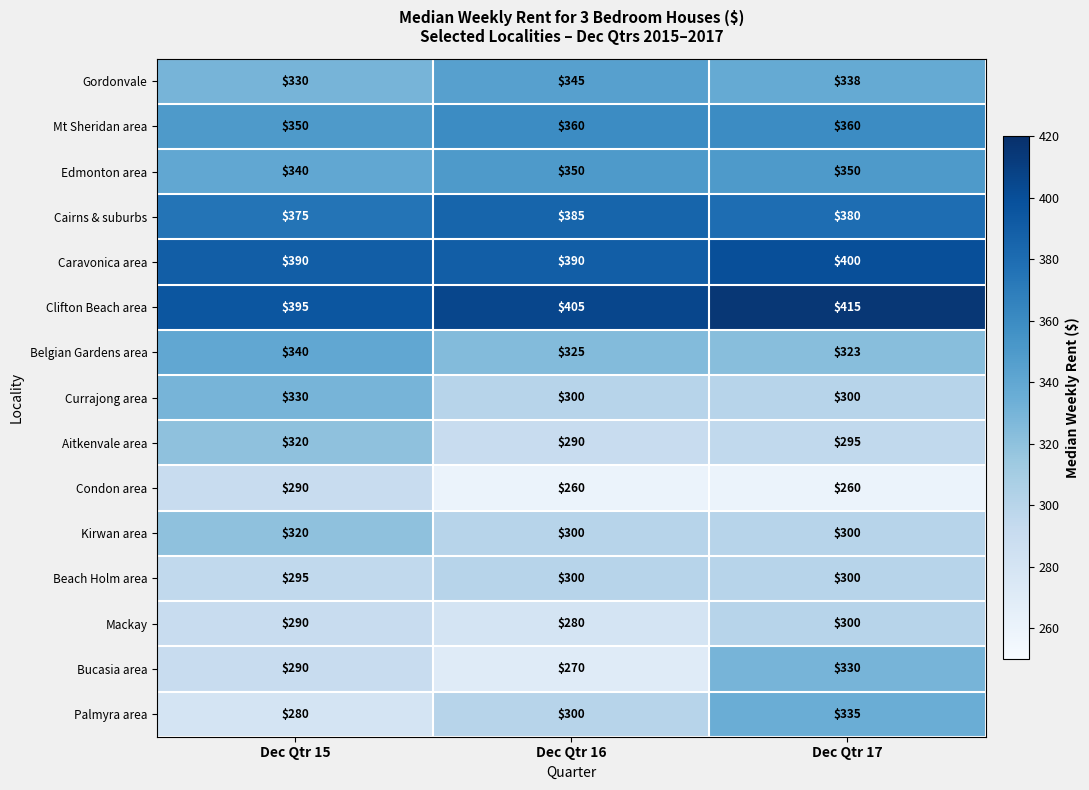

What is the approximate value of Currajong area at Dec Qtr 16, to the nearest 5?

300